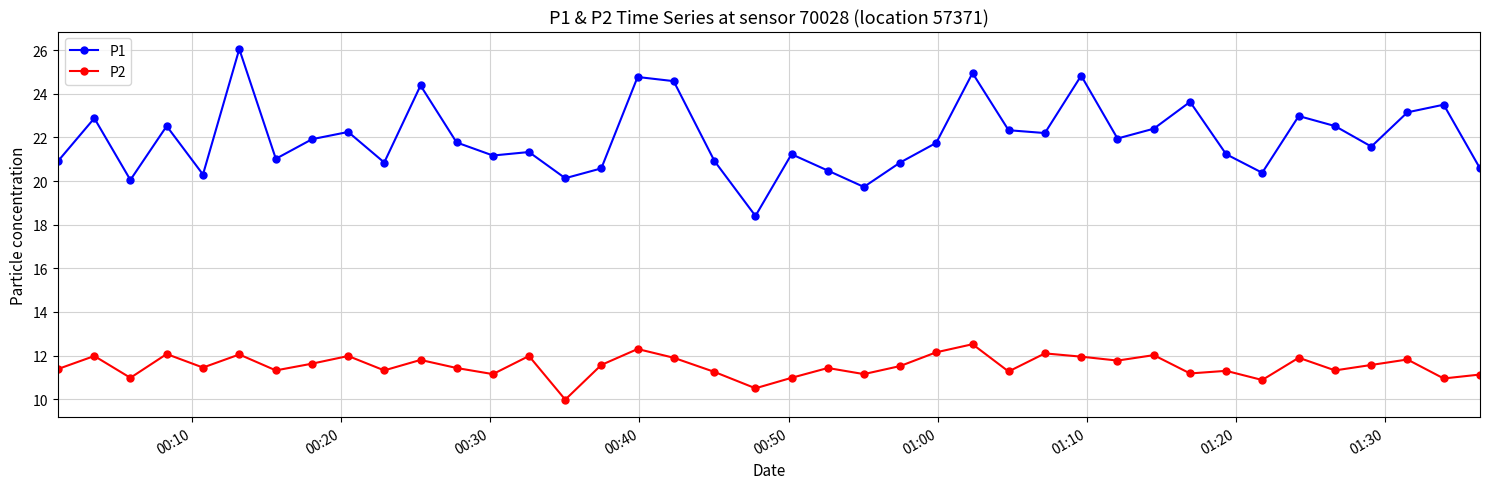

True or false: P2 has more than 0 interior local peaks.

True